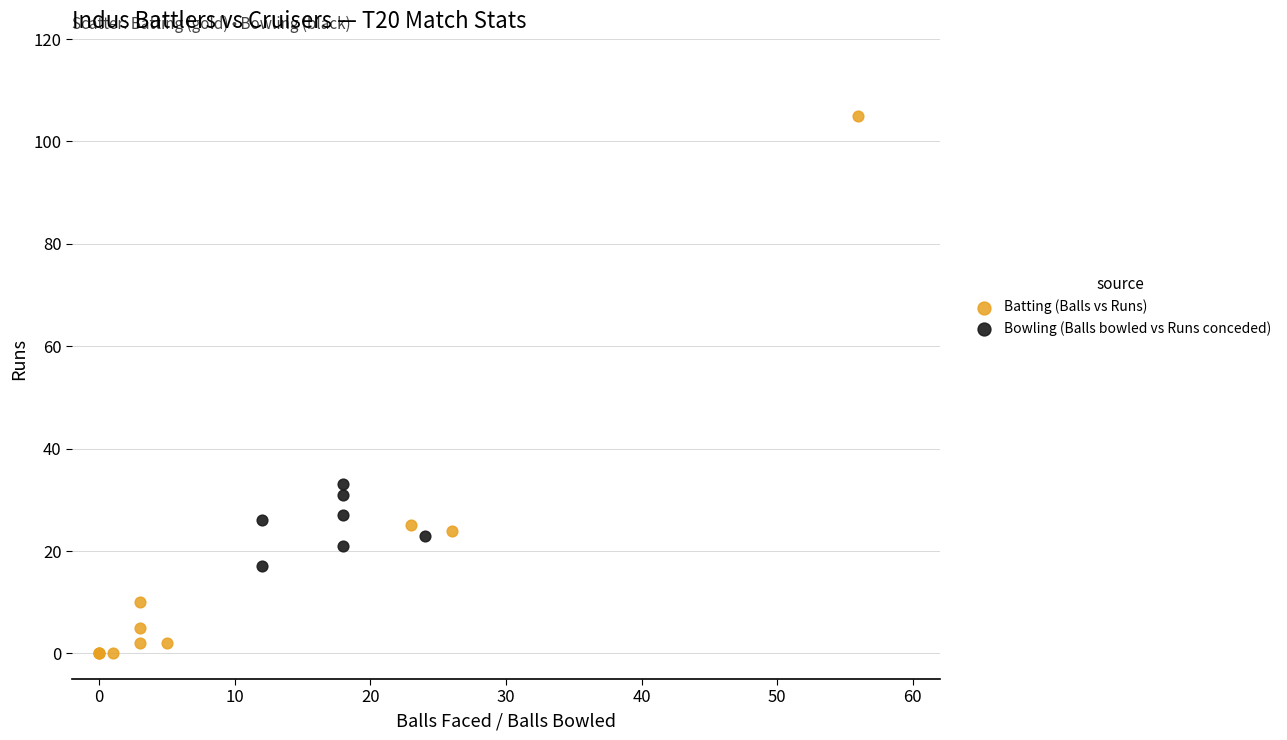

Which series has the largest Y range (max minus min)?

Batting (Balls vs Runs)